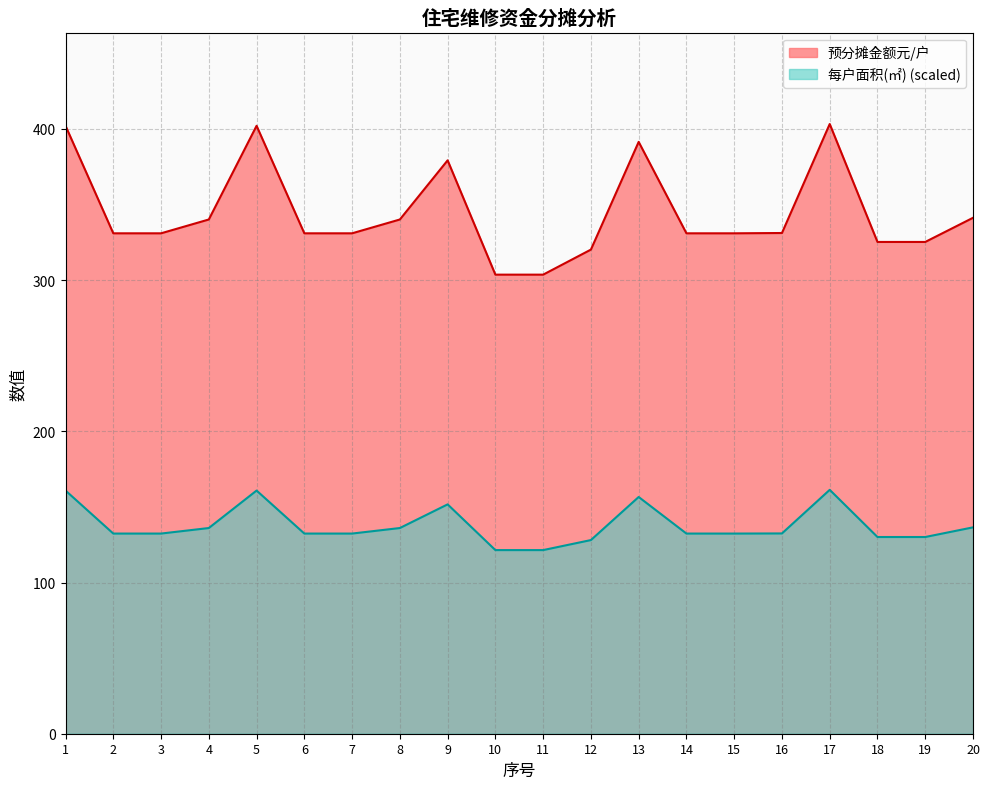

Is it true that 预分摊金额元/户 equals 379.2 at 9?

True